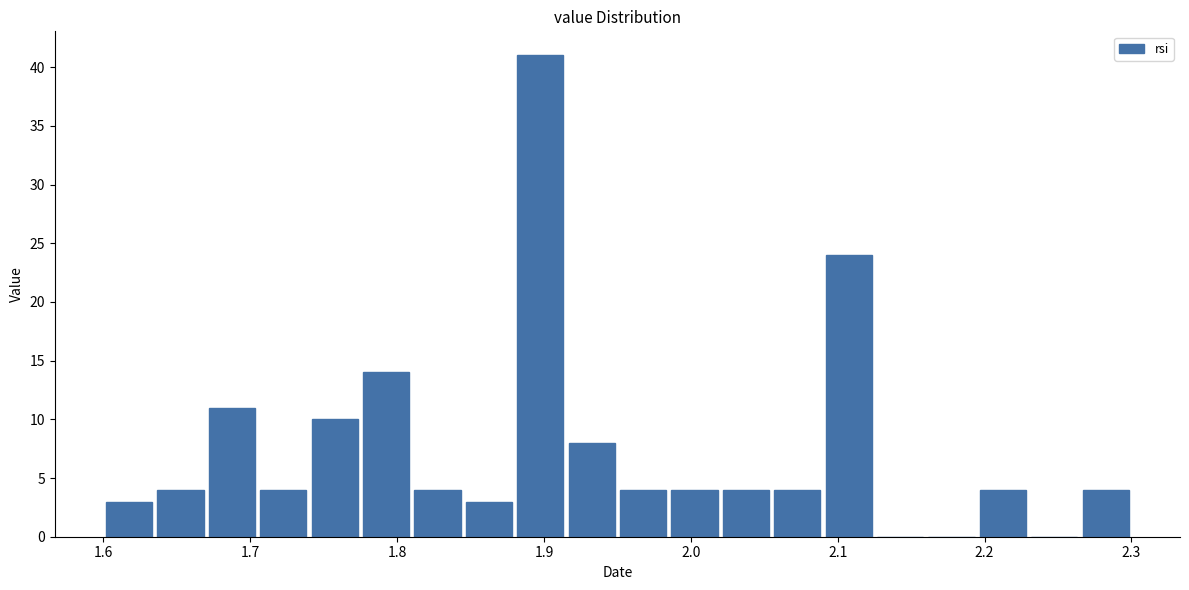

Read against the x-axis, roughly where is the centre of the tallest bar?

1.90